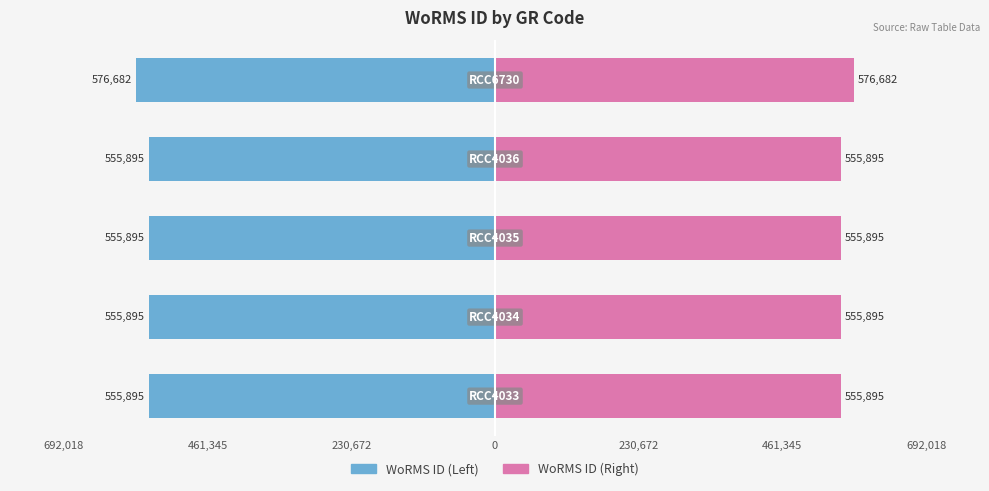

The value of WoRMS ID (Left) at 0 is -947704. True or false?

False